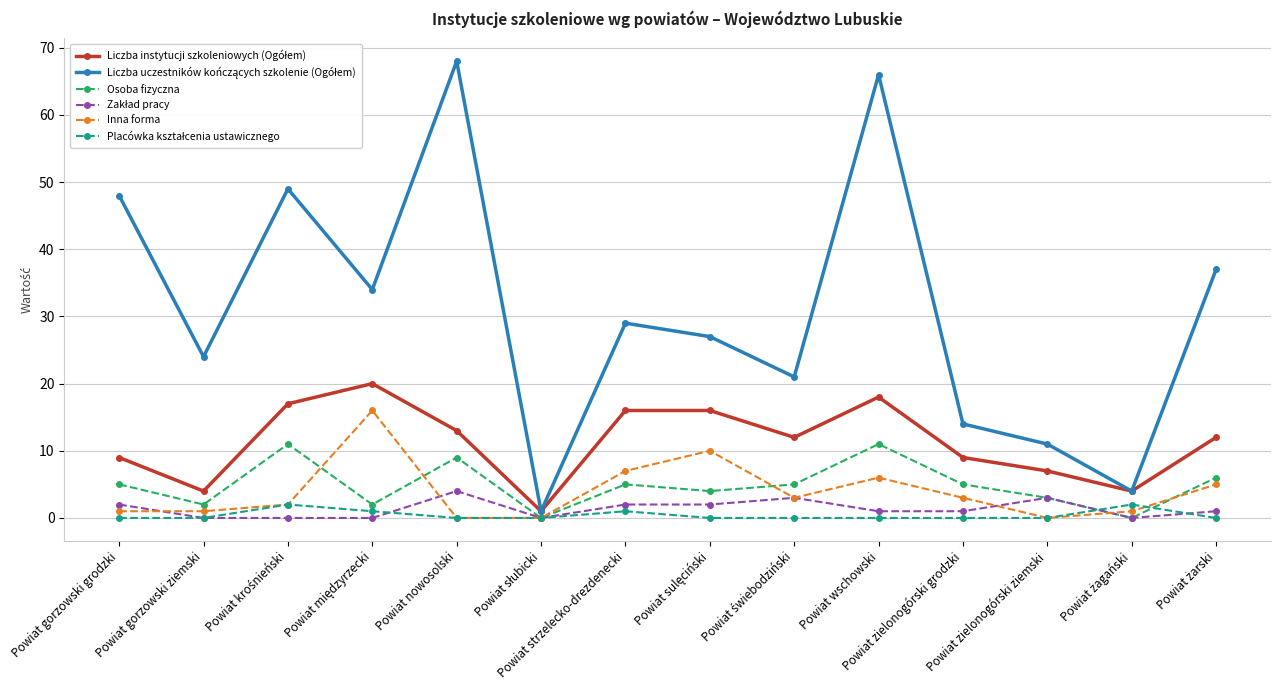

What is the greatest value displayed?

68